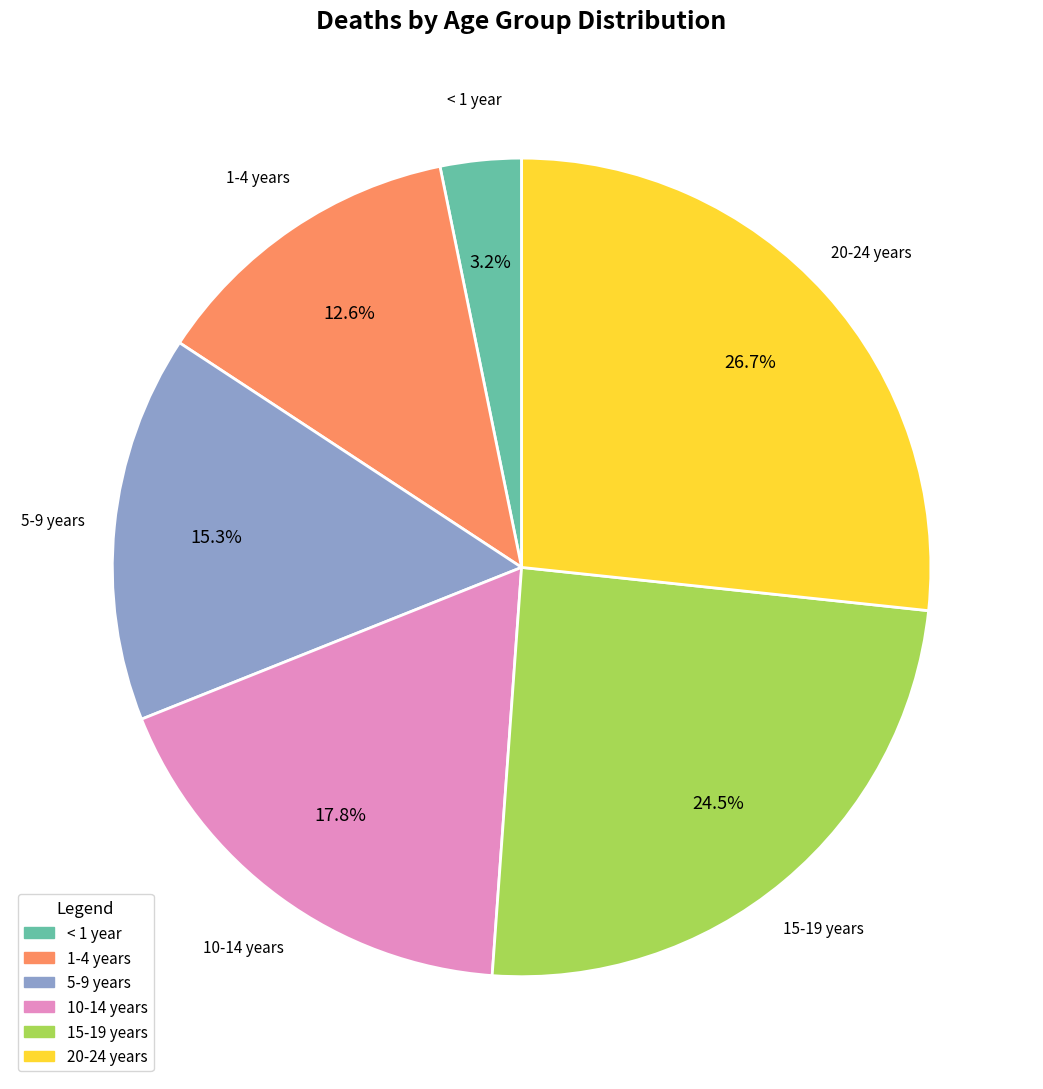

What is the ratio of the value at 10-14 years to the value at 15-19 years?

0.7